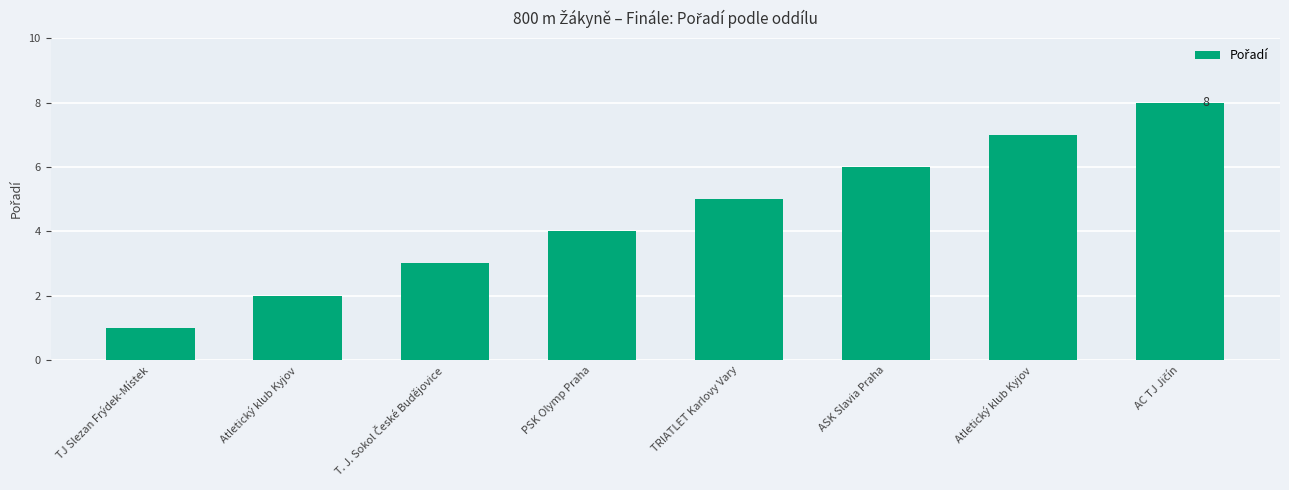

What is the sum of the values at T. J. Sokol České Budějovice and TRIATLET Karlovy Vary?

8